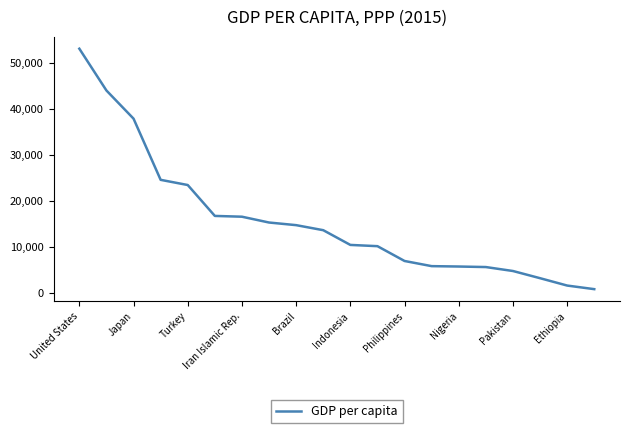

What is the maximum value shown in the chart?

53029.3